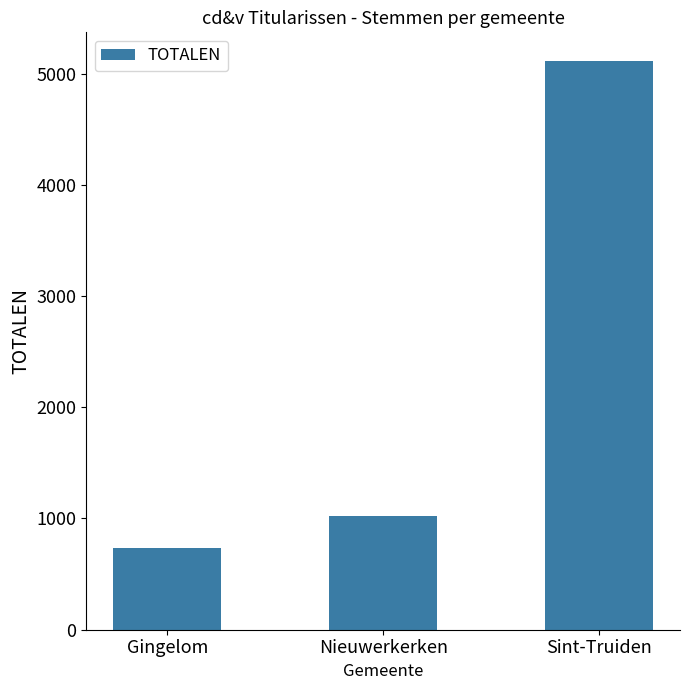

At which label is the value closest to 2926?

Nieuwerkerken